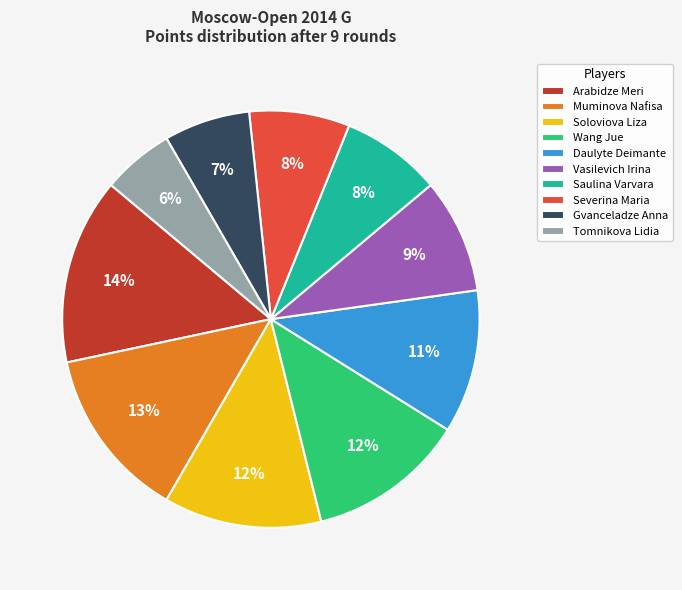

Count the number of slices in the pie.

10